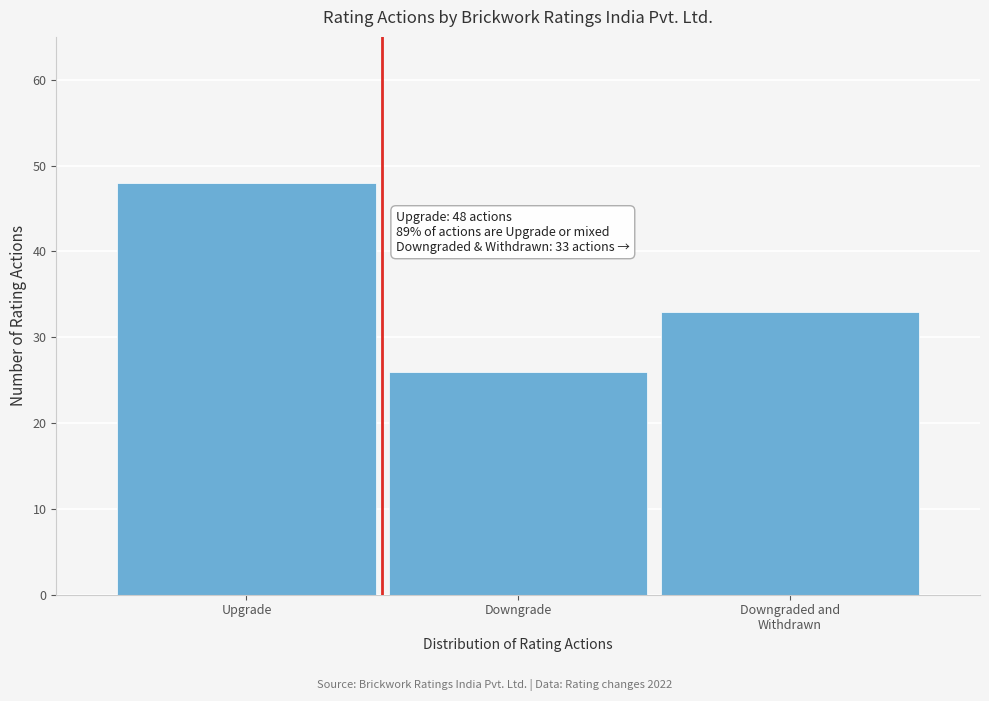

Reading right to left, extract all data points from this chart.

33	26	48